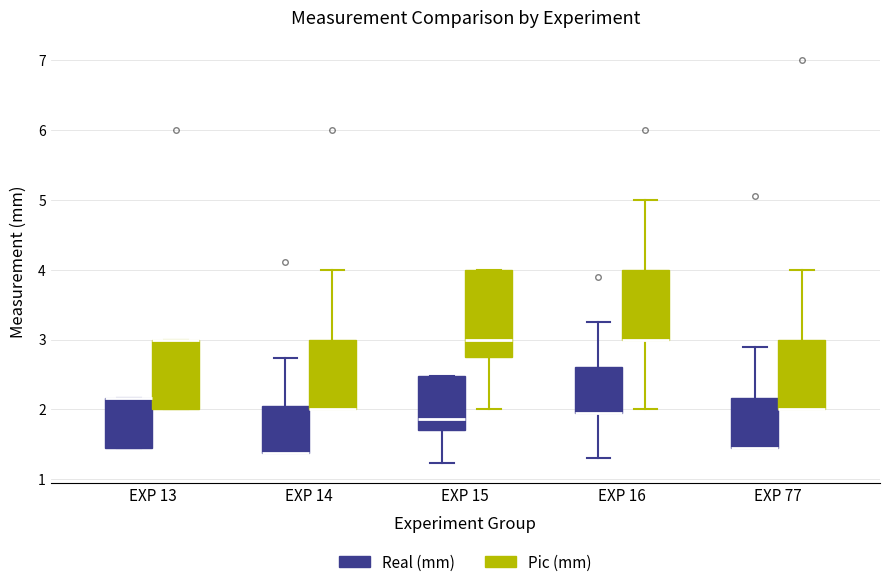

Which box is the tallest, from its lower edge to its upper edge?

EXP 15 (Pic (mm))